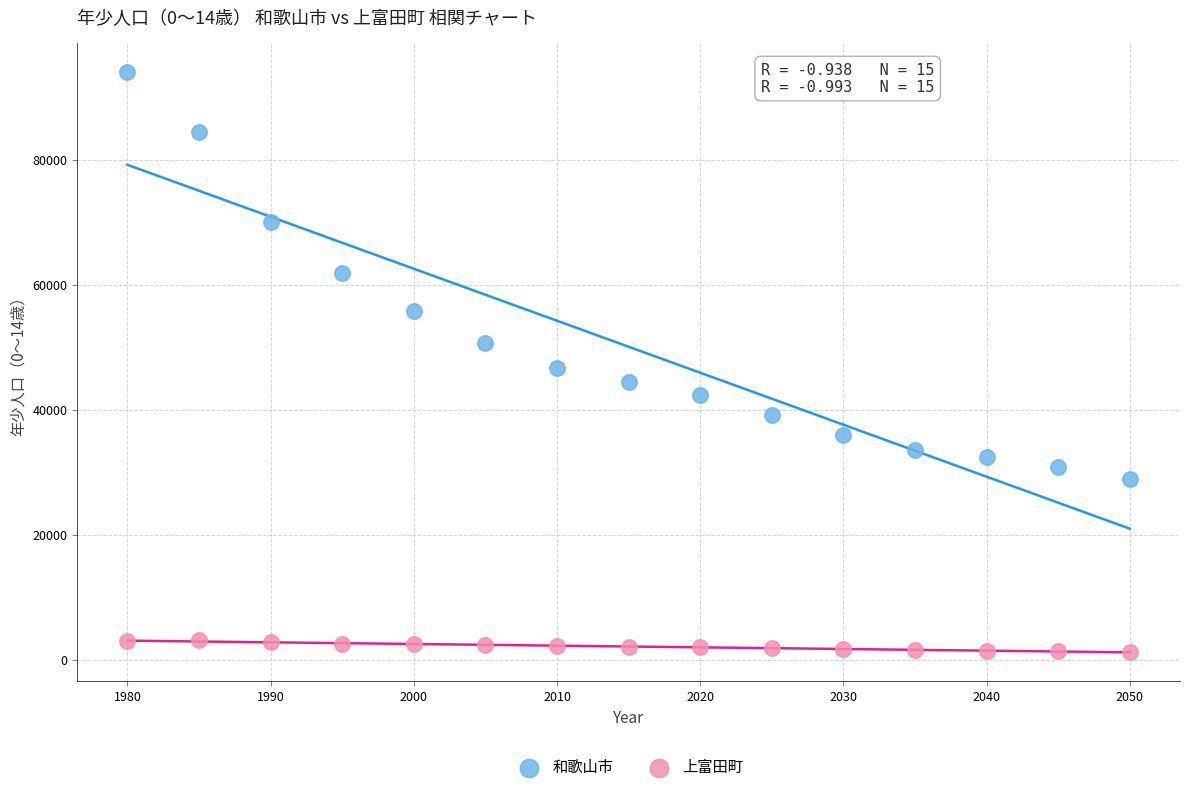

What are all the series names shown in the legend?

和歌山市, 上富田町